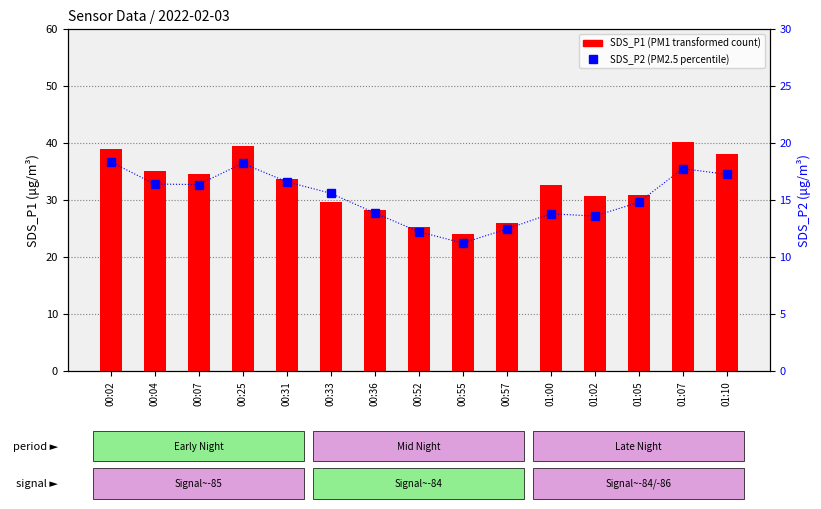

Between 00:31 and 00:52, which series saw the biggest shift?

SDS_P1 (PM1)